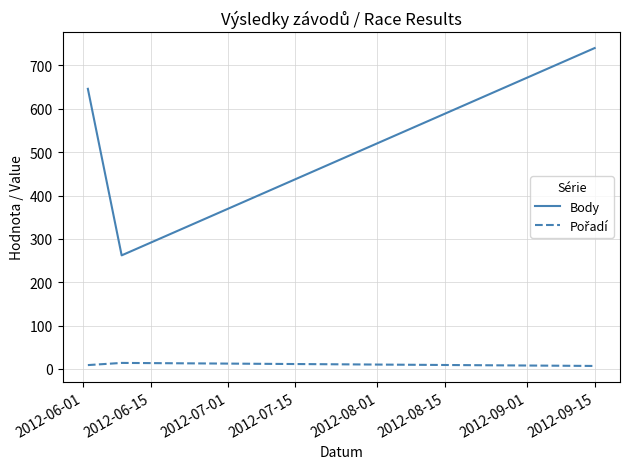

Which series has the largest total across all categories?

Body